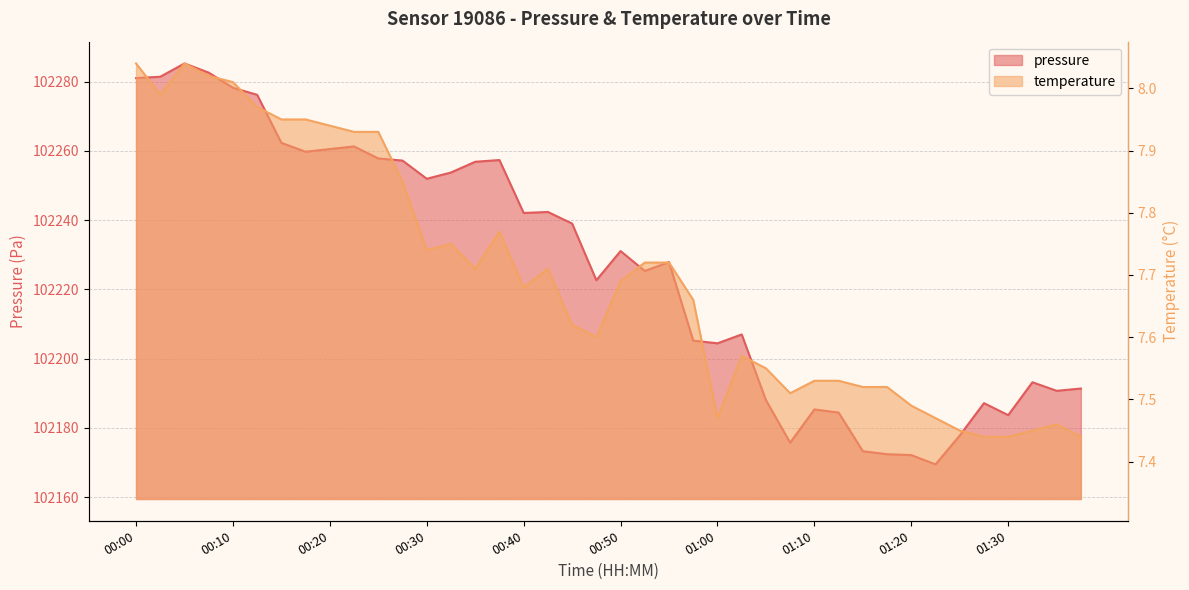

At which label does temperature reach its peak?

00:00